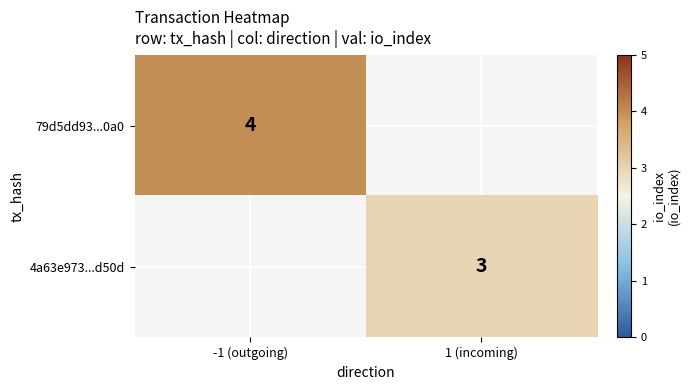

True or false: 4a63e973...d50d has a value of 1.0 at 1 (incoming).

False